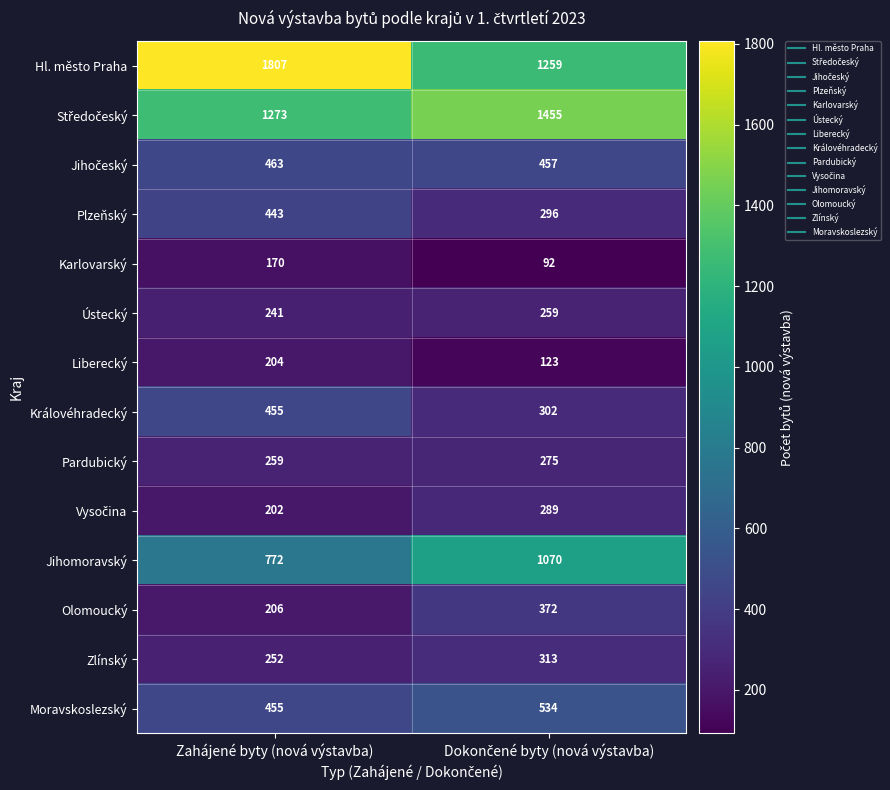

What is the sum of all Moravskoslezský values?

989